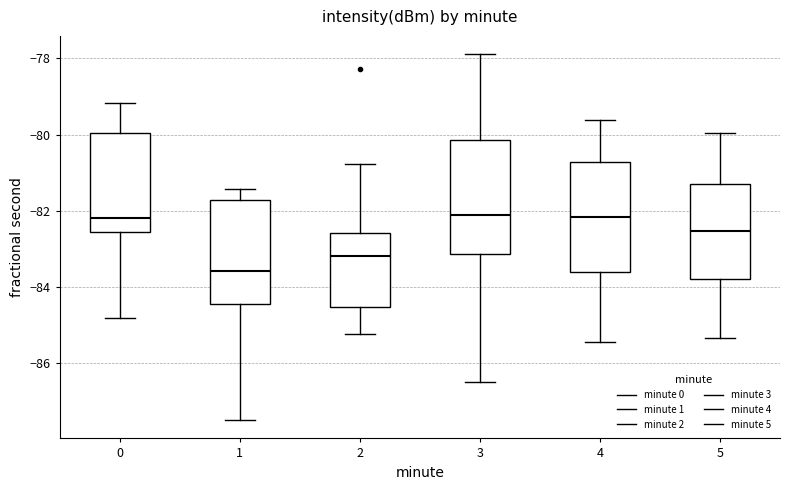

Where does the lower whisker of the box at x = 4 end on the y-axis? The values are not printed on the chart, so give them approximately, as read against the axis.

-85.4